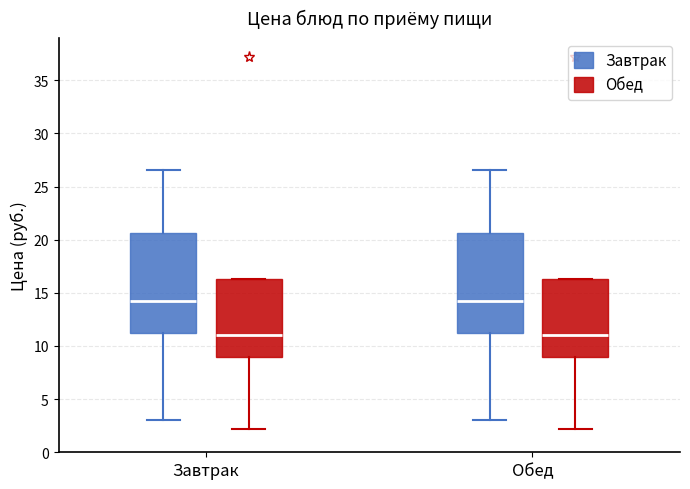

Reading left to right, read every box against the y-axis: the position of its median line, the range the box covers, and the ends of its whiskers. The values are not printed on the chart, so give them approximately, as read against the axis.

Завтрак (Завтрак): median 14.5, box 11.0 to 20.5, whiskers 3.0 to 26.5
Завтрак (Обед): median 11.0, box 9.0 to 16.5, whiskers 2.0 to 16.5
Обед (Завтрак): median 14.5, box 11.0 to 20.5, whiskers 3.0 to 26.5
Обед (Обед): median 11.0, box 9.0 to 16.5, whiskers 2.0 to 16.5